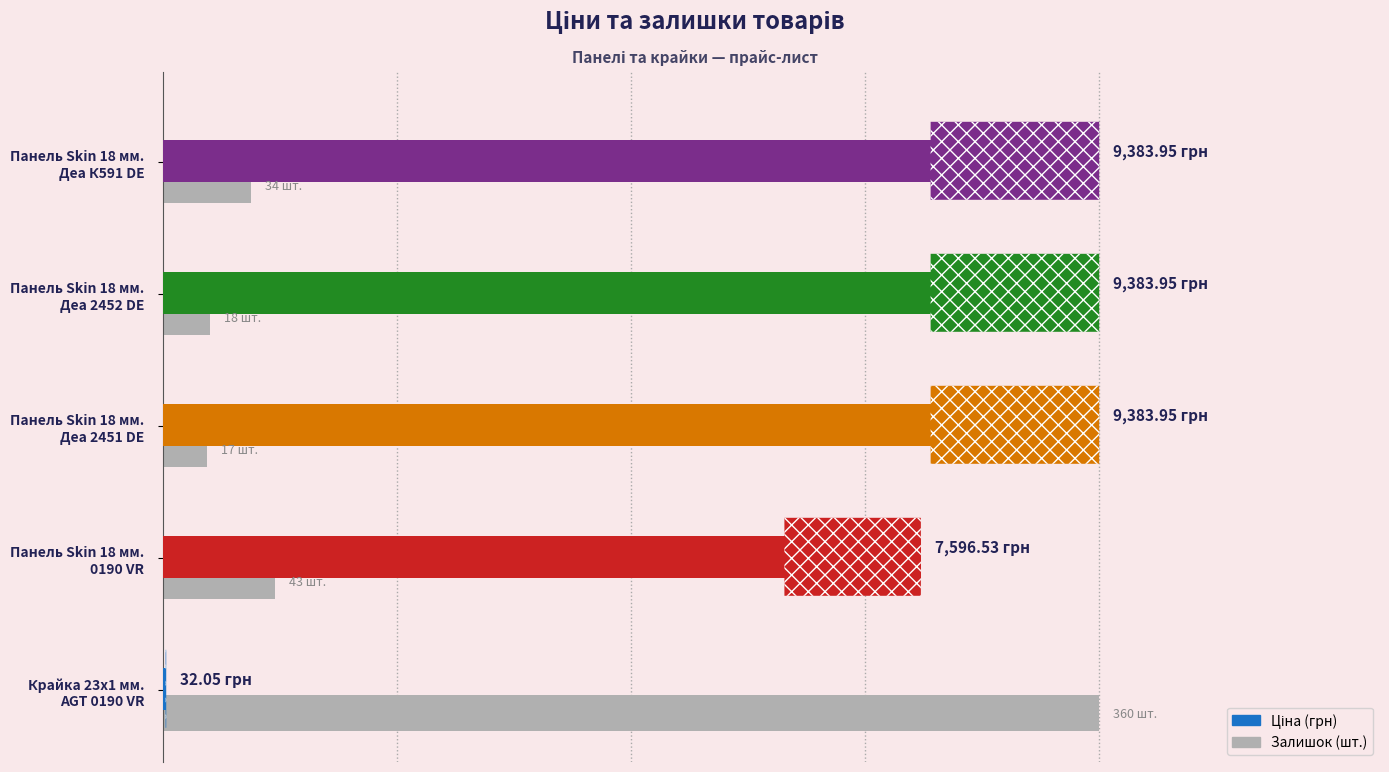

How many categories are shown in the chart?

5